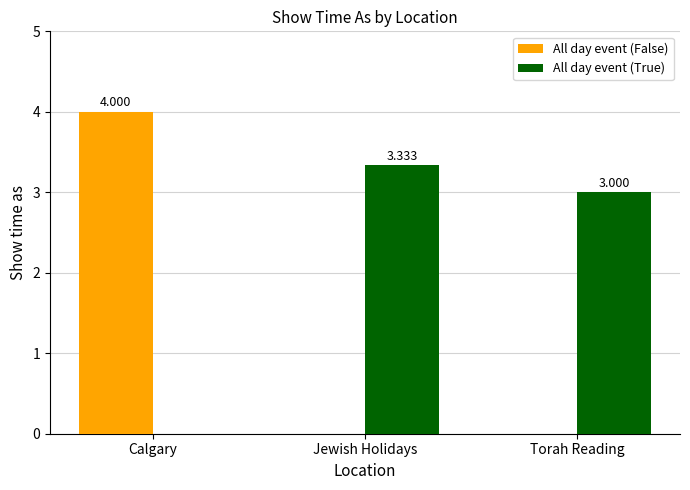

Where does the All day event (True) series first go above 3?

Jewish Holidays